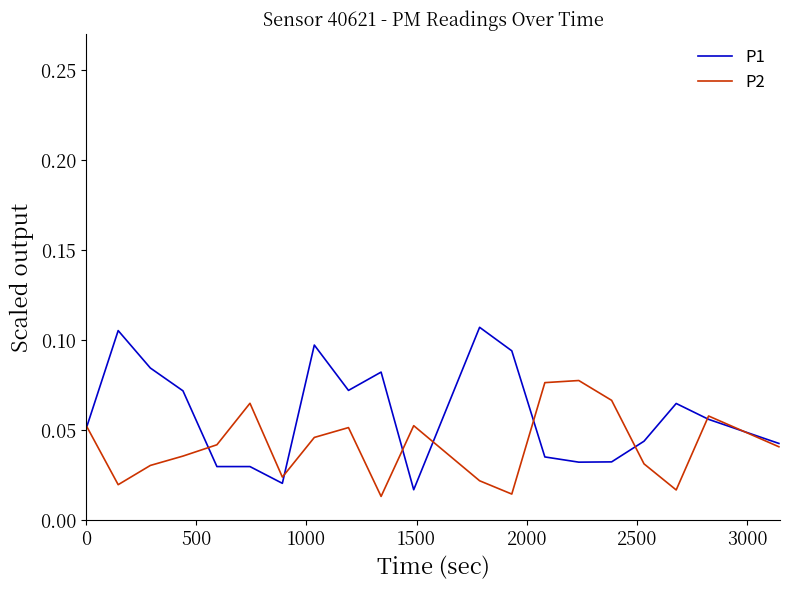

Which series has the largest total across all categories?

P1